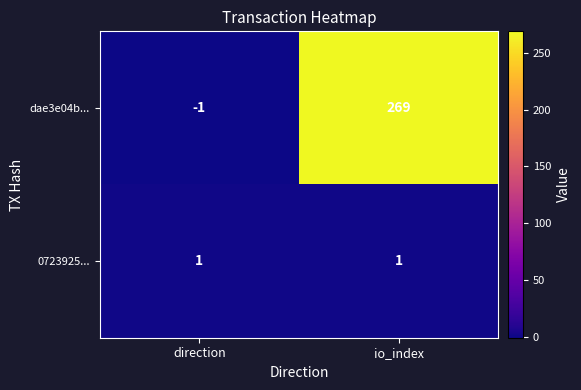

Between direction and io_index, which series saw the biggest shift?

dae3e04b...